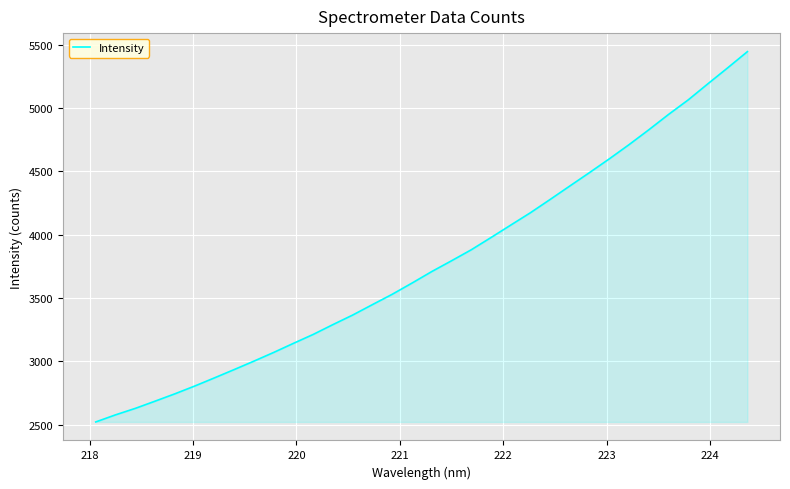

What is the smallest value displayed?

2522.4